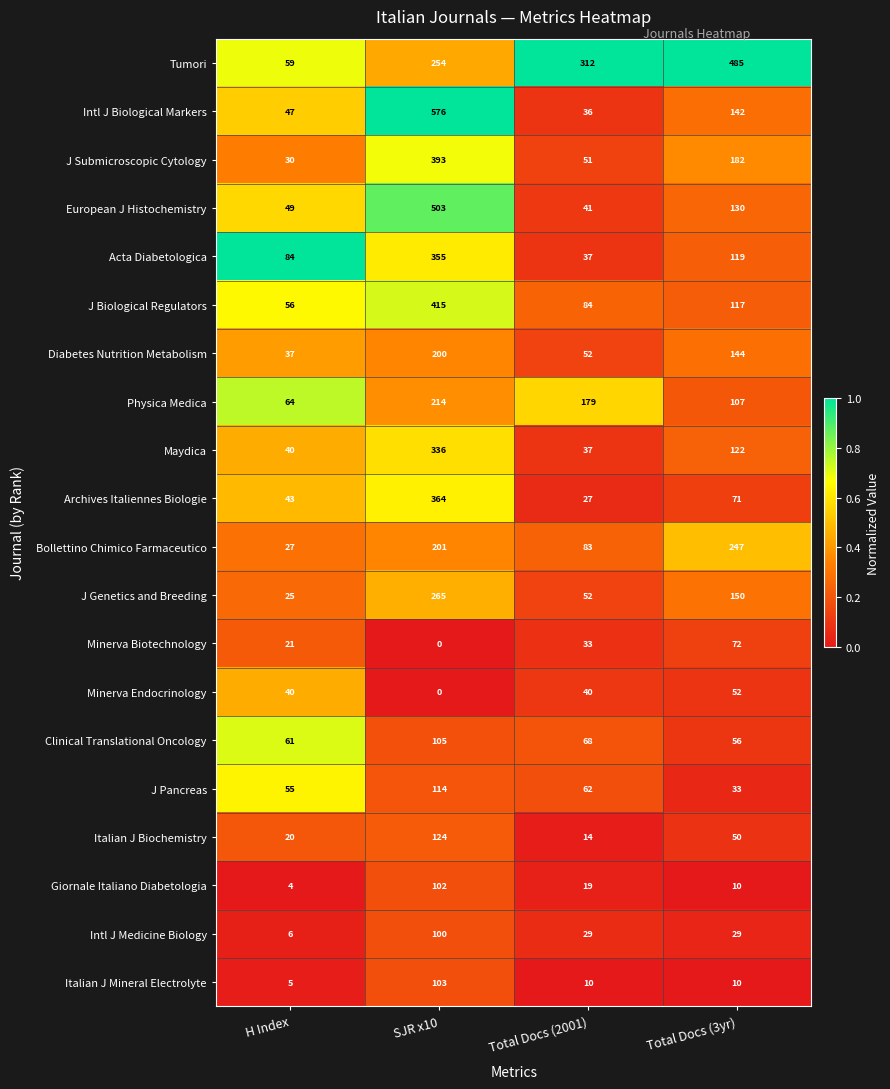

The value of Intl J Biological Markers at Total Docs (2001) is 36. True or false?

True